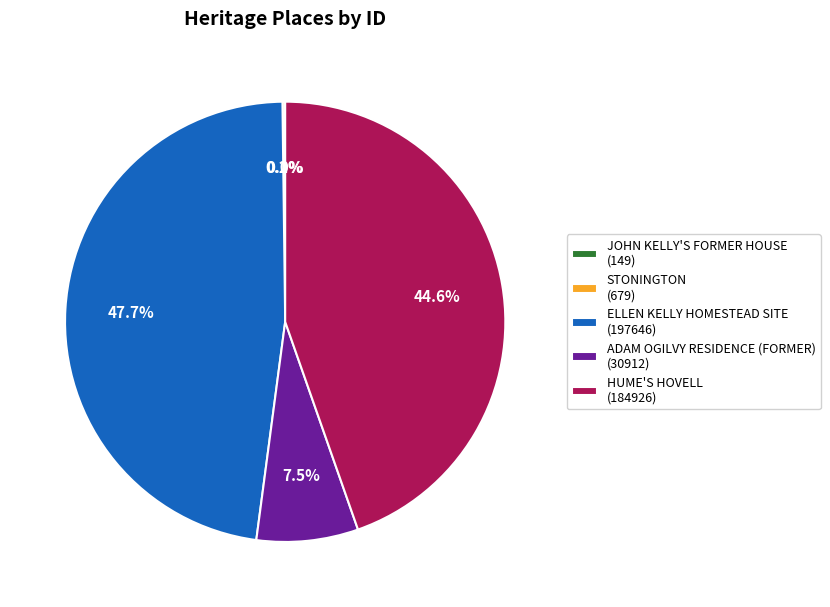

Which category has the biggest portion of the pie?

ELLEN KELLY HOMESTEAD SITE